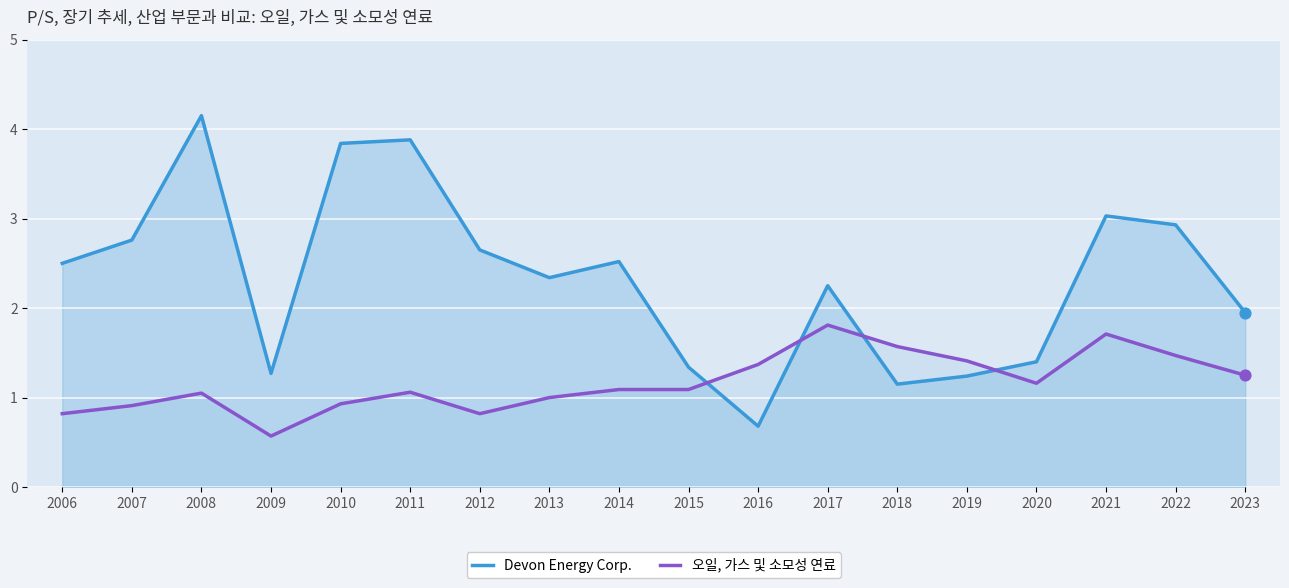

Which series contains the lowest Y value?

오일, 가스 및 소모성 연료